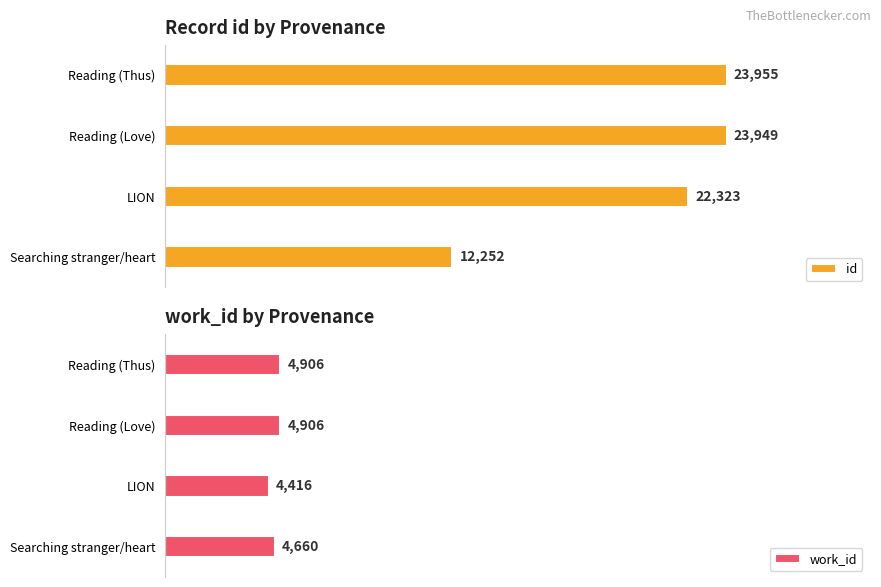

List the series in order of their peak value, highest first.

id, work_id